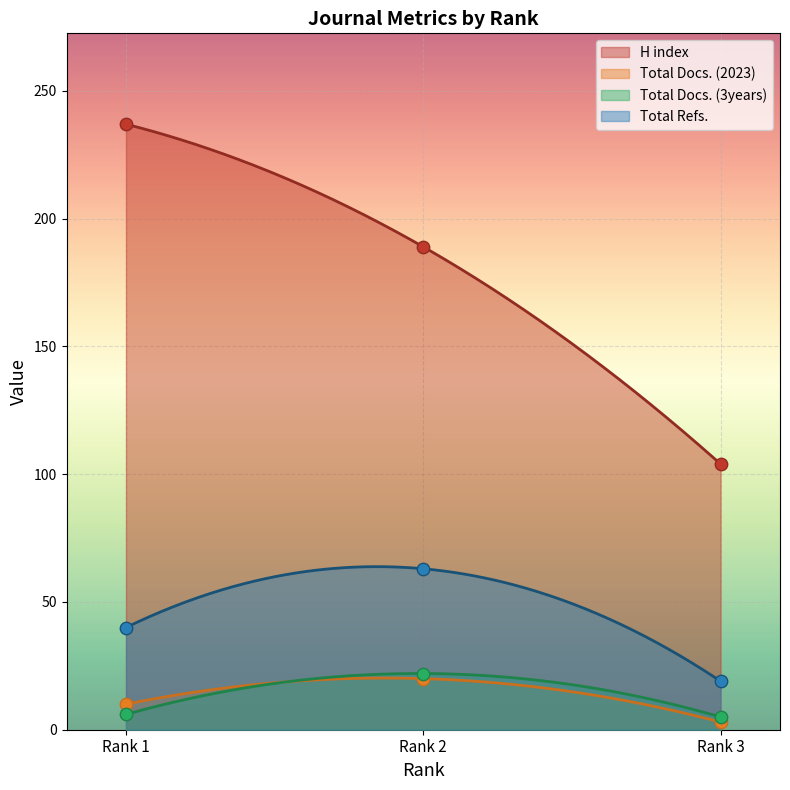

Which series contains the highest Y value?

H index